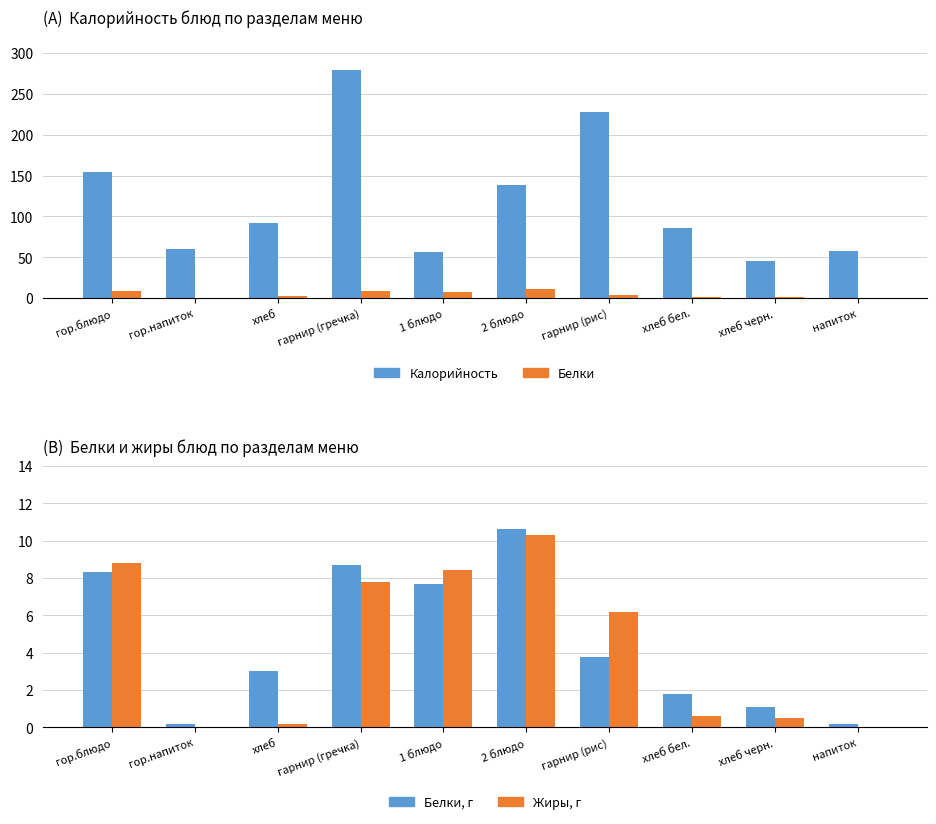

List the labels in order of Жиры value, smallest first.

гор.напиток, напиток, хлеб, хлеб черн., хлеб бел., гарнир (рис), гарнир (гречка), 1 блюдо, гор.блюдо, 2 блюдо